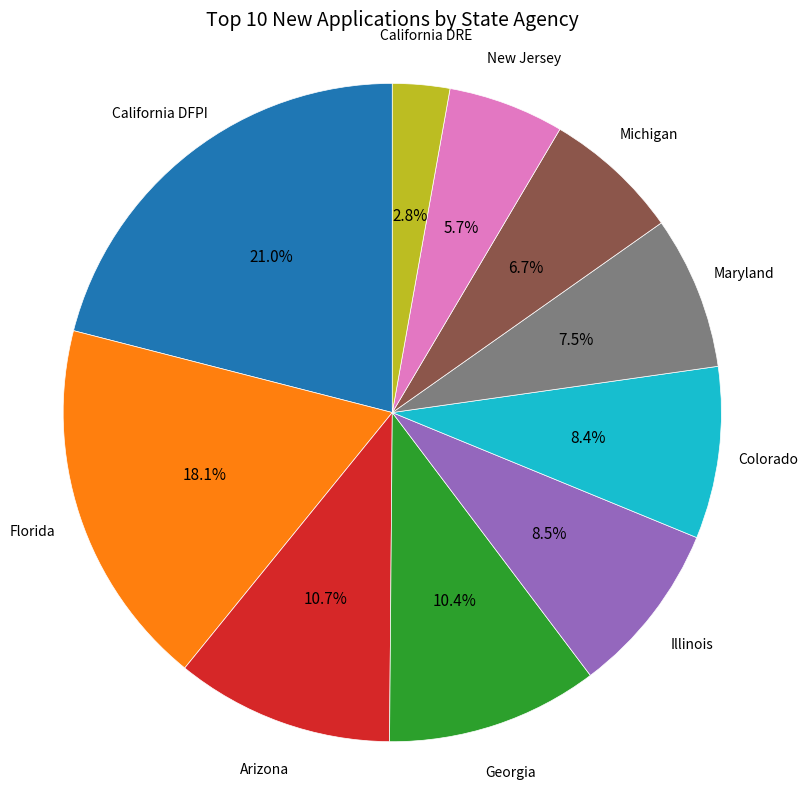

Is there any slice that represents more than half of the pie?

No